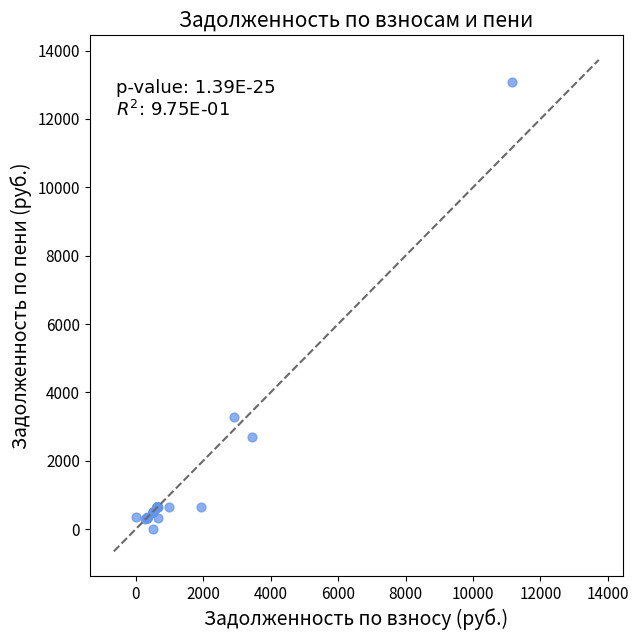

What Y value in the scatter plot is closest to 6537?

3276.1